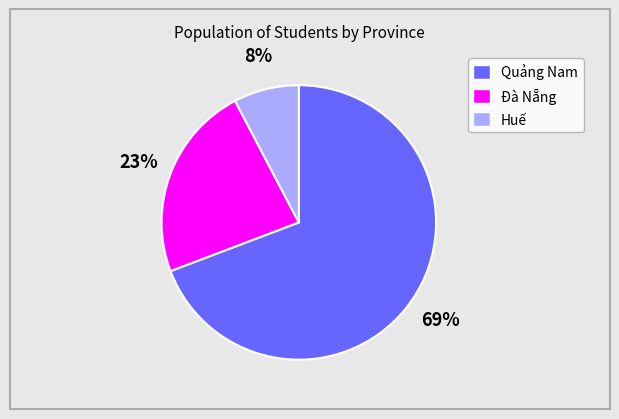

Does Huế account for over 50% of the chart?

No